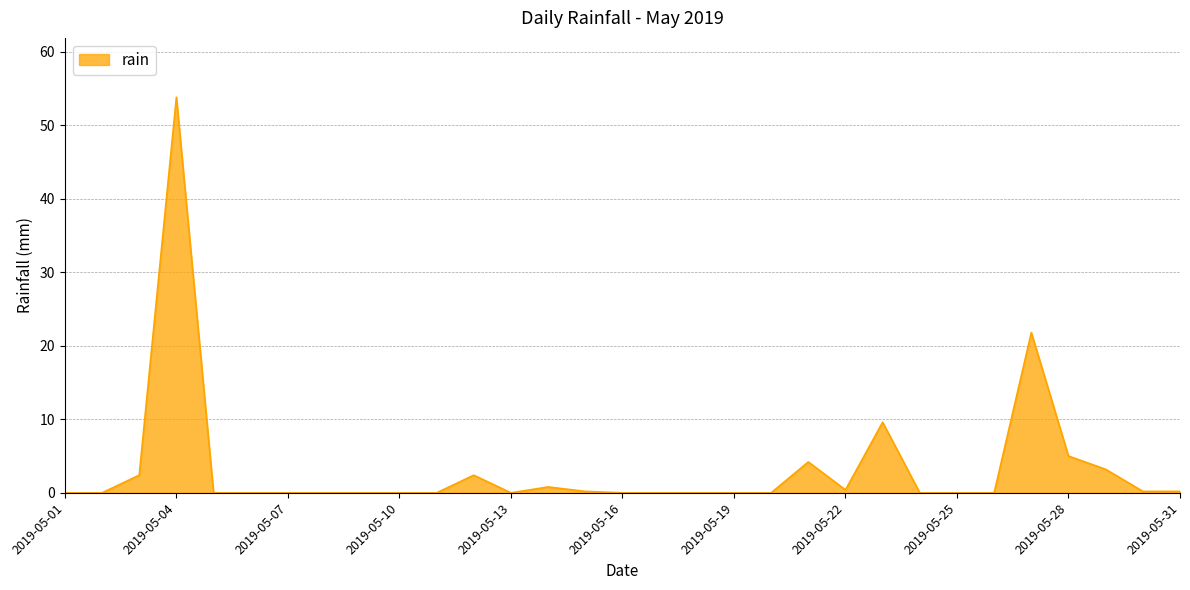

What is the difference between the maximum and minimum values?

53.8